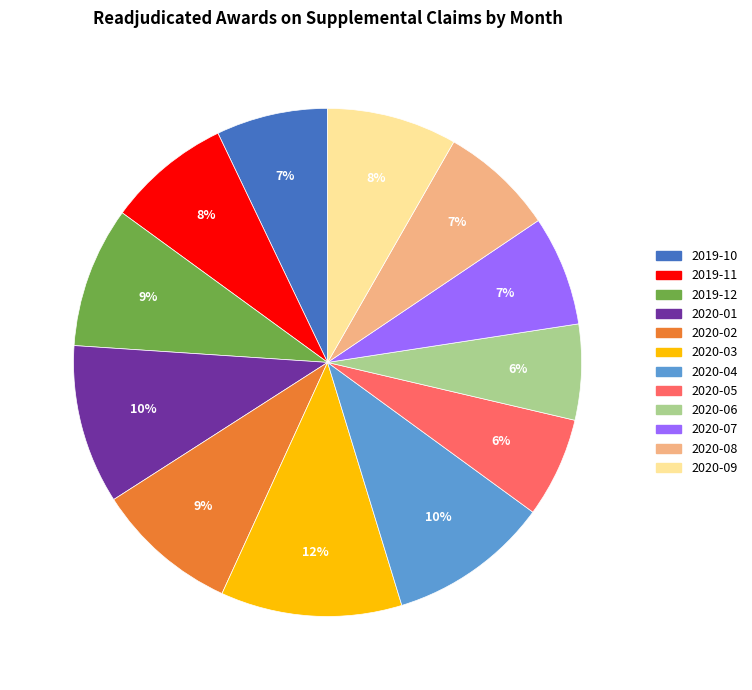

To the nearest percent, what percentage of the pie is 2020-08?

7%